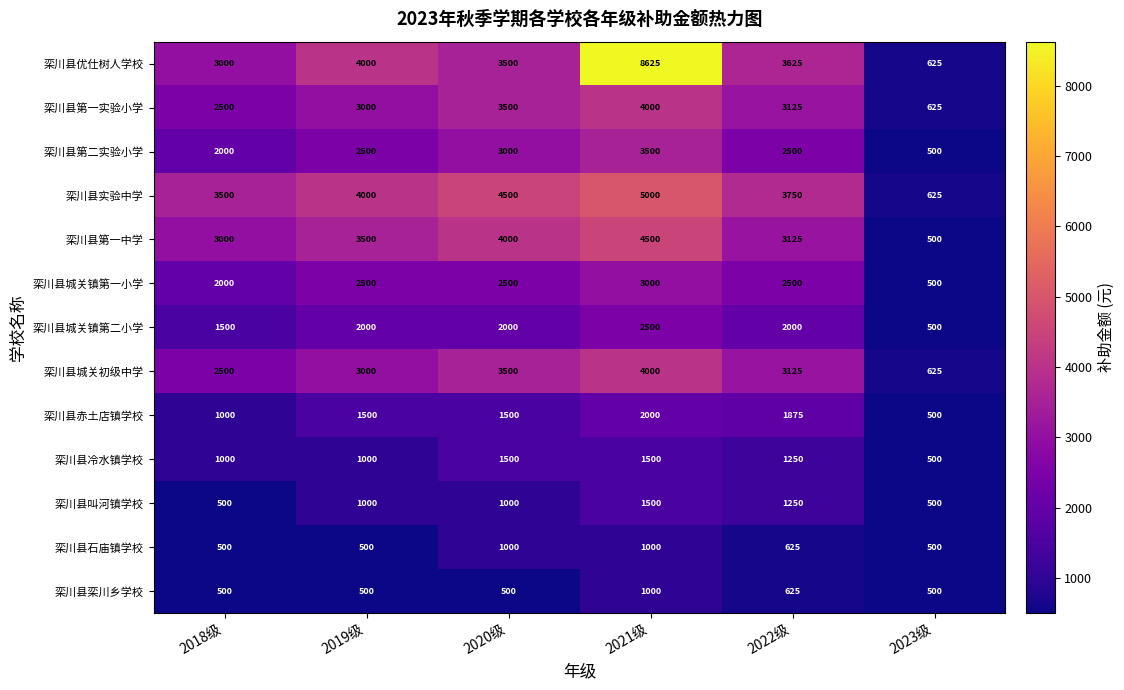

Which series has the largest total across all categories?

栾川县优仕树人学校